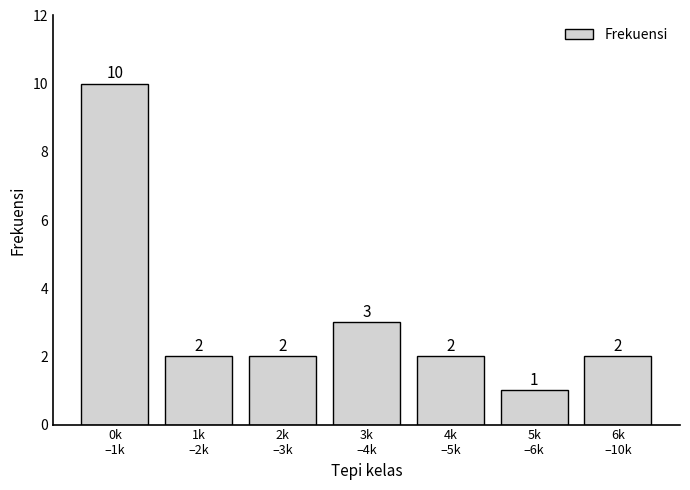

Reading right to left, list all the values displayed in this chart.

2	1	2	3	2	2	10